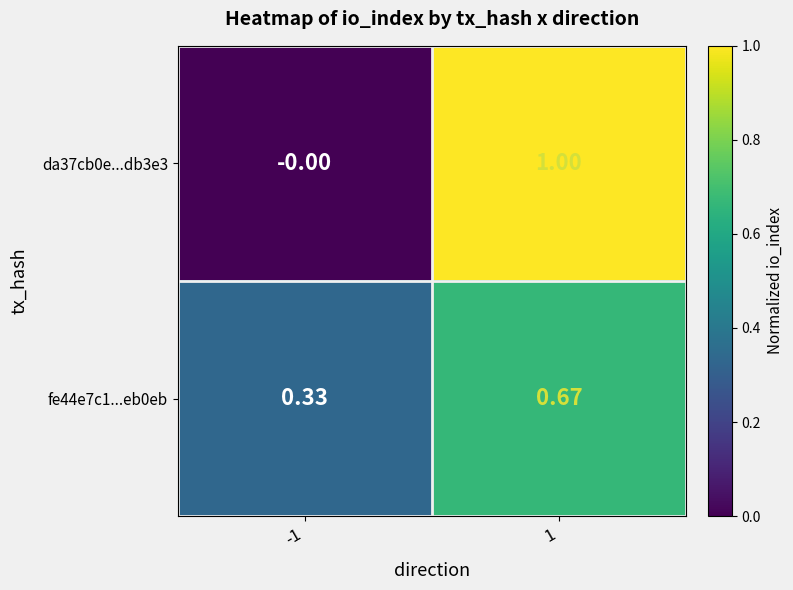

At which category is the sum across all series the highest?

1